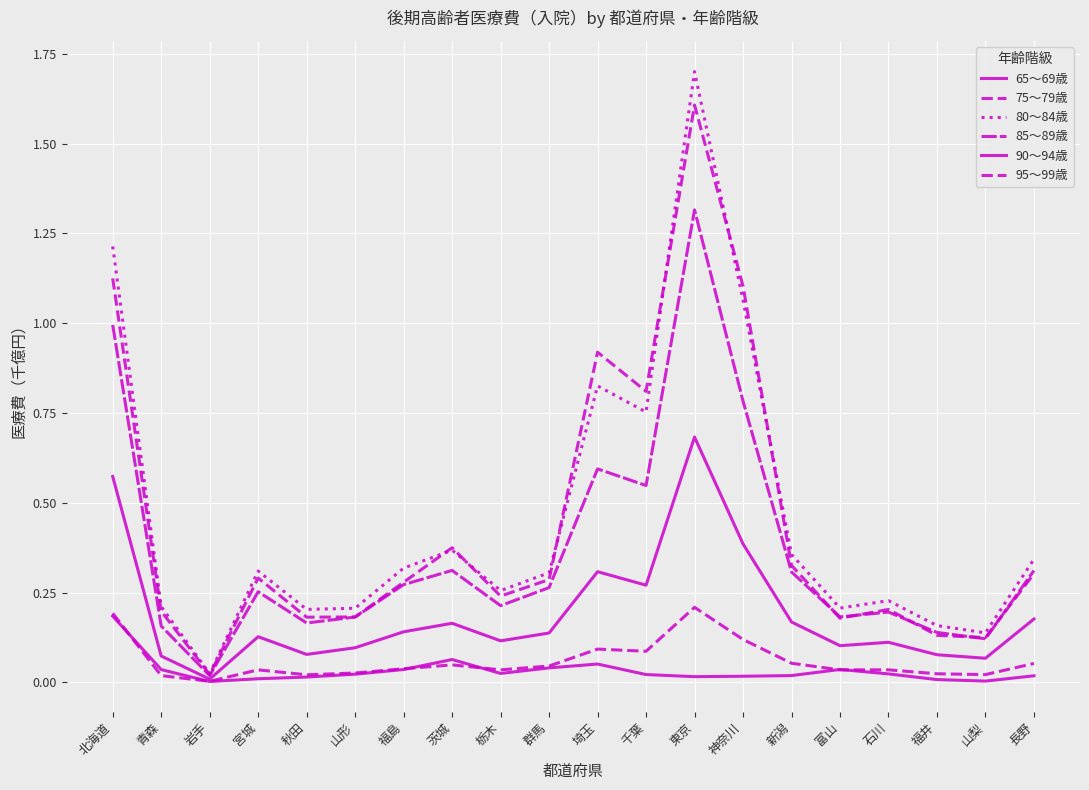

Which category has the lowest value across all series?

岩手